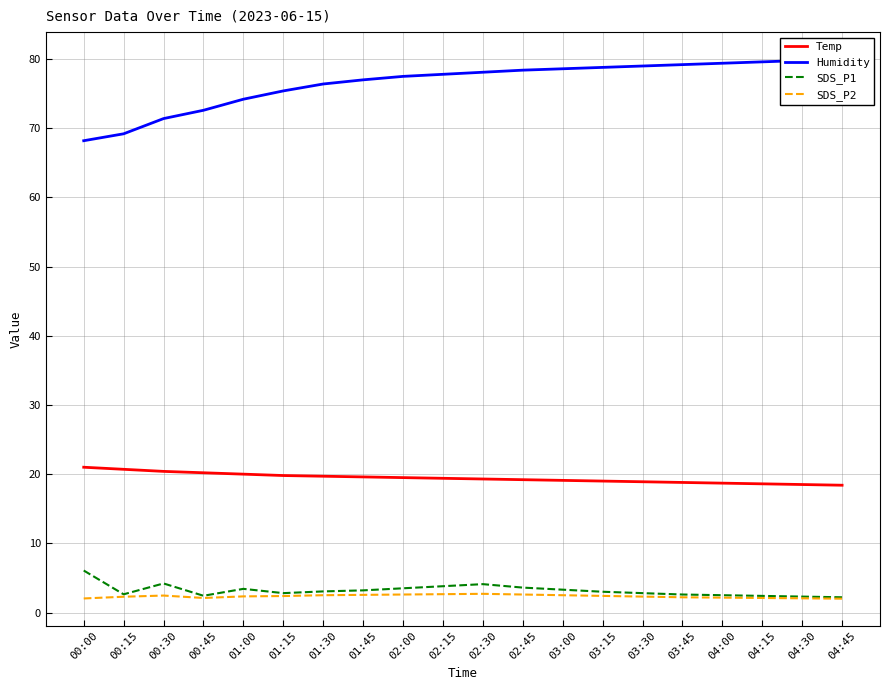

Reading right to left, transcribe all the data shown in this chart.

Temp: 04:45=18.4	04:30=18.5	04:15=18.6	04:00=18.7	03:45=18.8	03:30=18.9	03:15=19.0	03:00=19.1	02:45=19.2	02:30=19.3	02:15=19.4	02:00=19.5	01:45=19.6	01:30=19.7	01:15=19.8	01:00=20.0	00:45=20.2	00:30=20.4	00:15=20.7	00:00=21.0
Humidity: 04:45=80.0	04:30=79.8	04:15=79.6	04:00=79.4	03:45=79.2	03:30=79.0	03:15=78.8	03:00=78.6	02:45=78.4	02:30=78.1	02:15=77.8	02:00=77.5	01:45=77.0	01:30=76.4	01:15=75.4	01:00=74.2	00:45=72.6	00:30=71.4	00:15=69.2	00:00=68.2
SDS_P1: 04:45=2.2	04:30=2.3	04:15=2.4	04:00=2.5	03:45=2.6	03:30=2.8	03:15=3.0	03:00=3.3	02:45=3.6	02:30=4.1	02:15=3.8	02:00=3.5	01:45=3.2	01:30=3.0	01:15=2.8	01:00=3.4	00:45=2.4	00:30=4.2	00:15=2.6	00:00=6.1
SDS_P2: 04:45=2.0	04:30=2.0	04:15=2.1	04:00=2.1	03:45=2.2	03:30=2.3	03:15=2.4	03:00=2.5	02:45=2.6	02:30=2.7	02:15=2.6	02:00=2.6	01:45=2.5	01:30=2.5	01:15=2.4	01:00=2.3	00:45=2.1	00:30=2.5	00:15=2.3	00:00=2.0